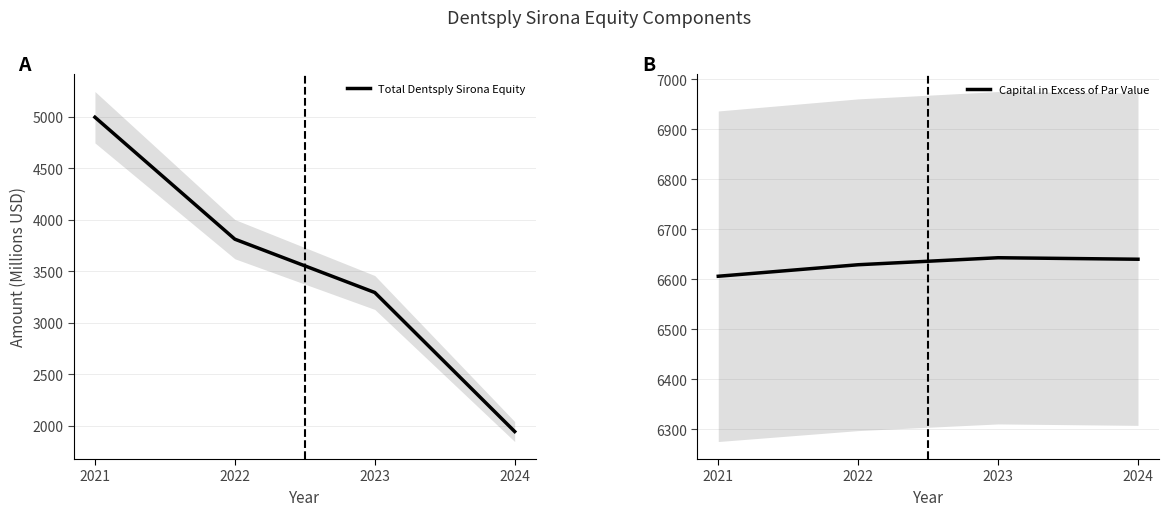

Rank the series by their average value, from lowest to highest.

Total Dentsply Sirona Equity, Capital in Excess of Par Value